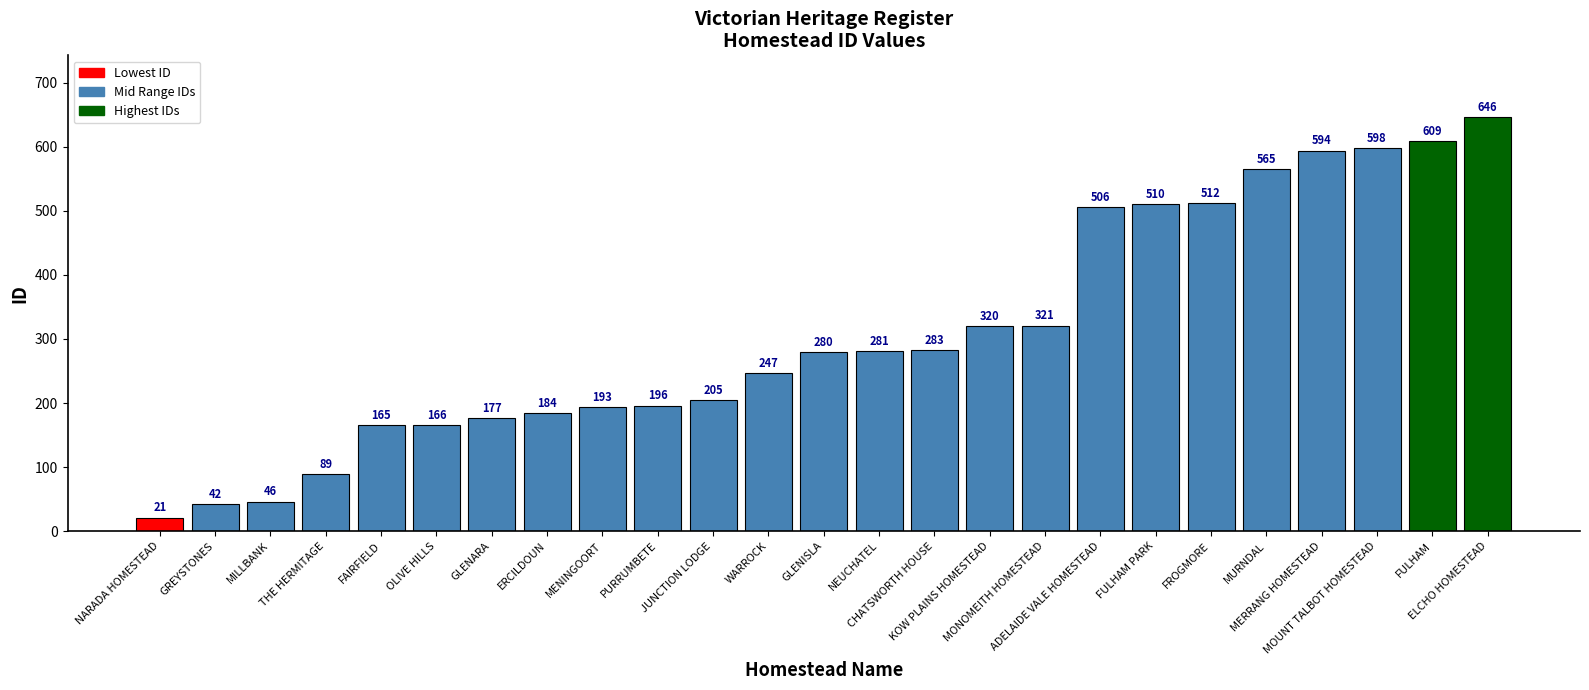

Read the value at ERCILDOUN, to the nearest 10.

180